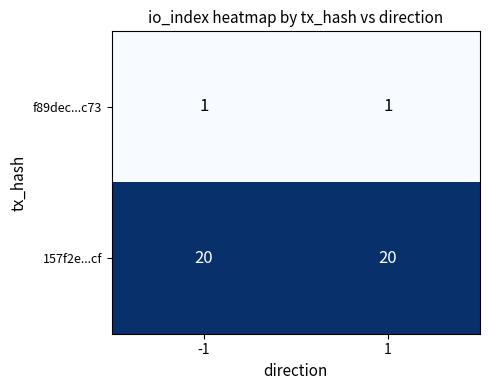

What is the maximum value shown in the chart?

20